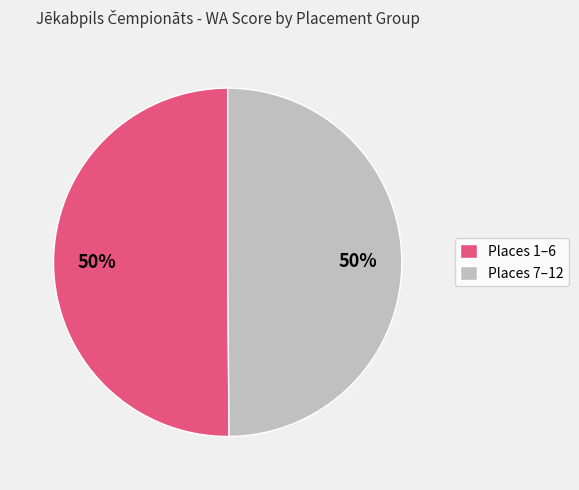

To the nearest percent, what is the difference between the largest and smallest slice percentages?

0%